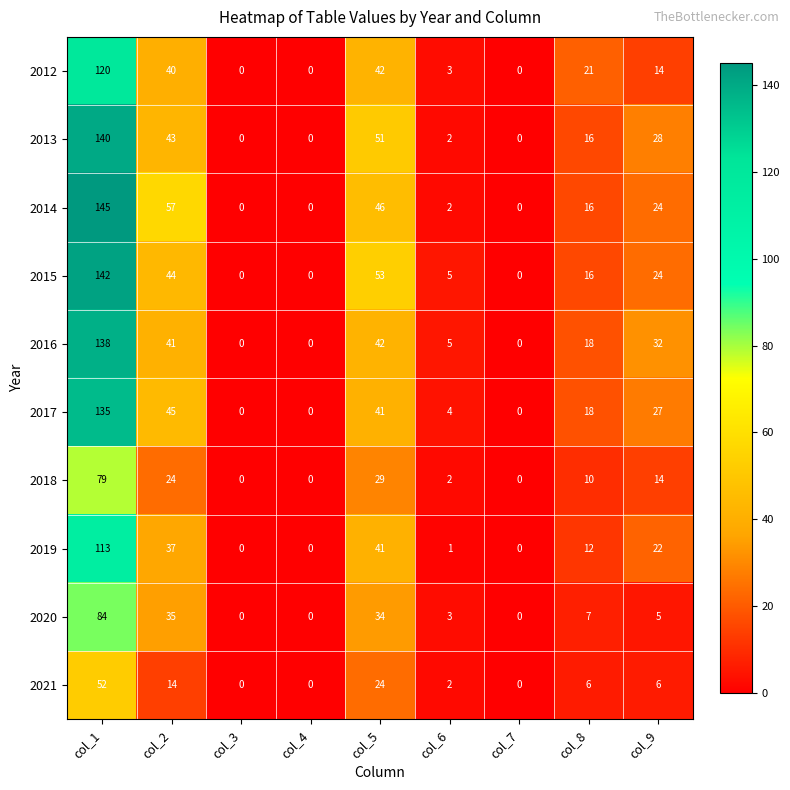

Is it true that 2017 equals 37 at col_9?

False